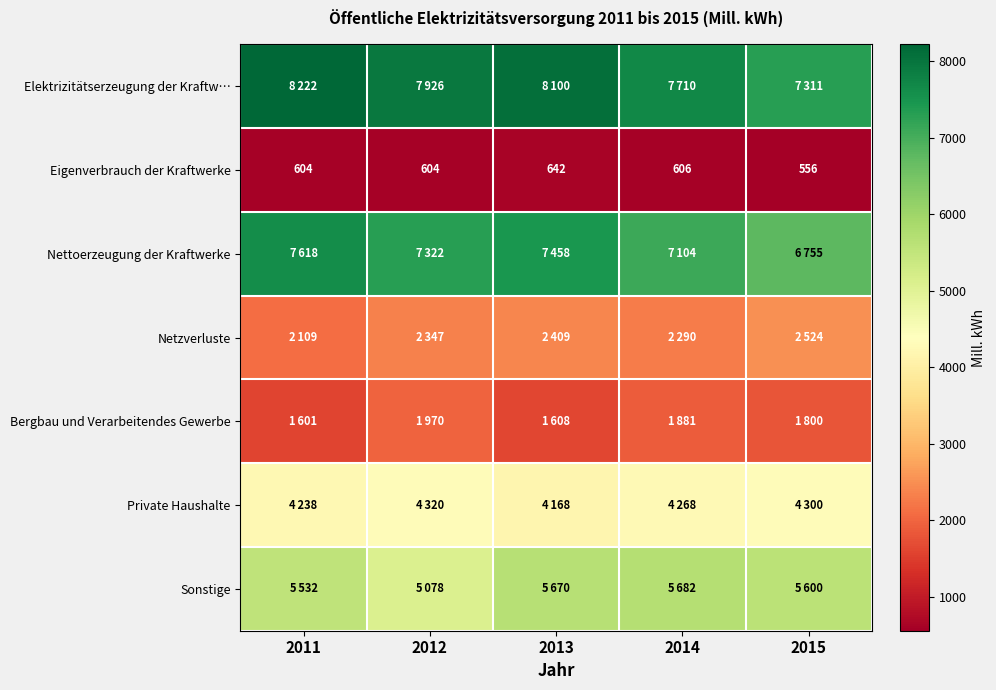

Is it true that Eigenverbrauch der Kraftwerke equals 322 at 2011?

False